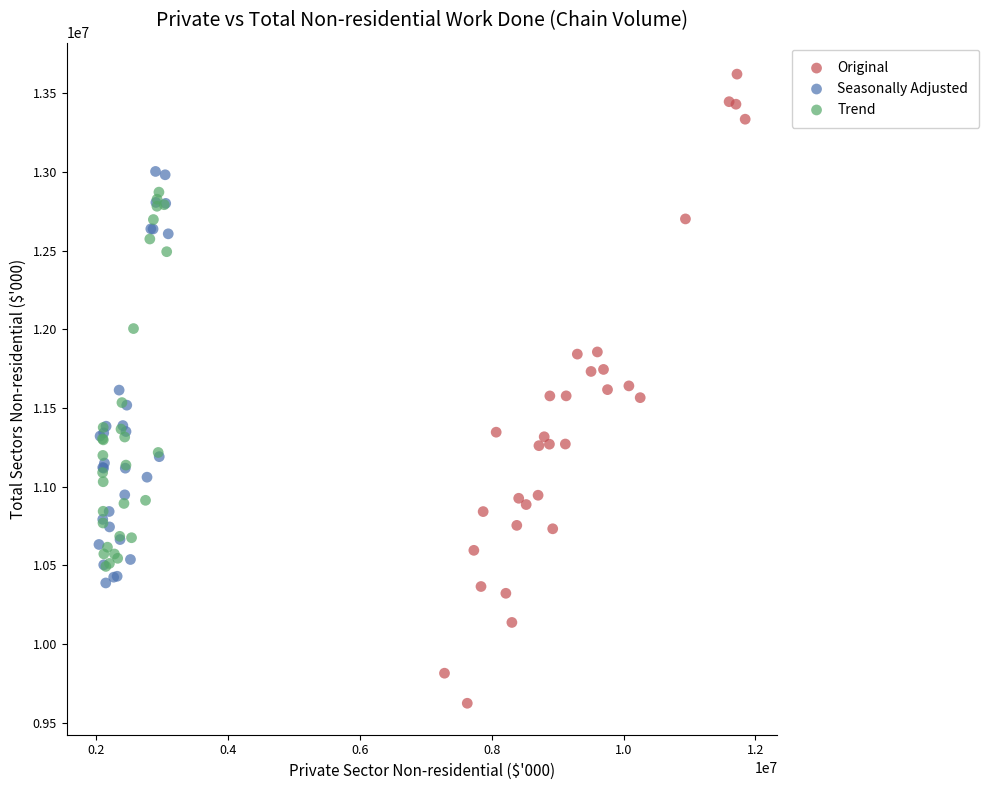

Which series contains the lowest Y value?

Original